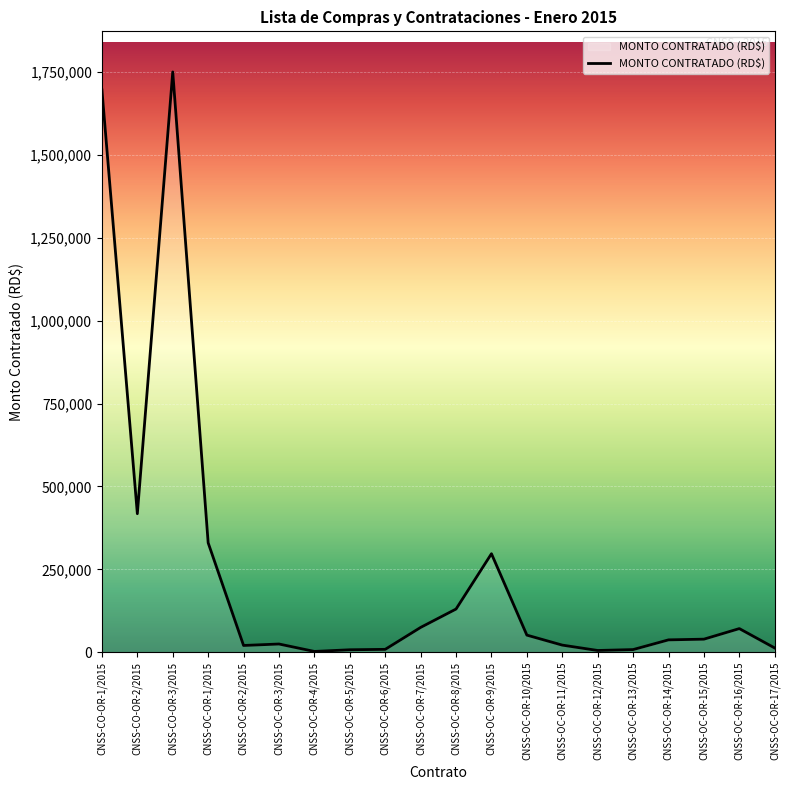

How many series are shown in this chart?

1